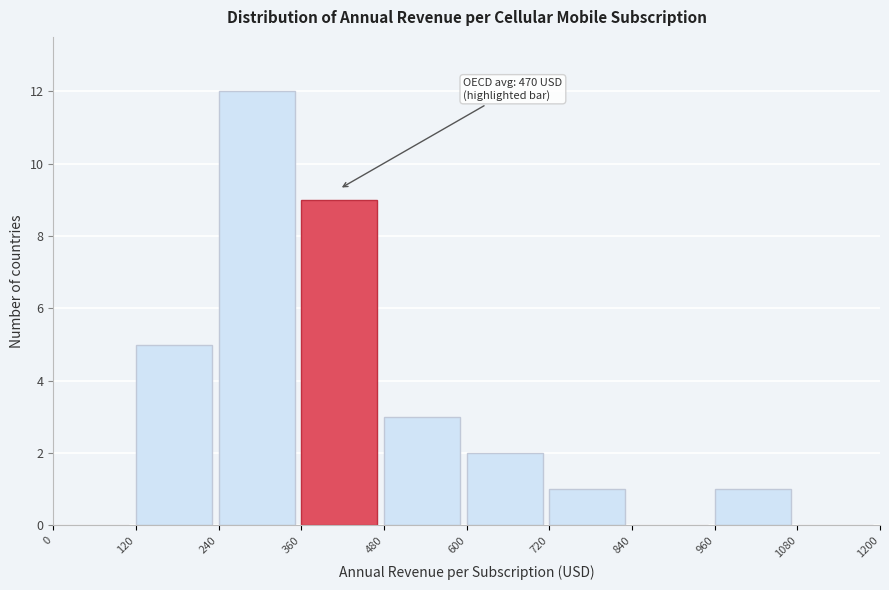

Over which range of the x-axis is the bar tallest?

240 to 360